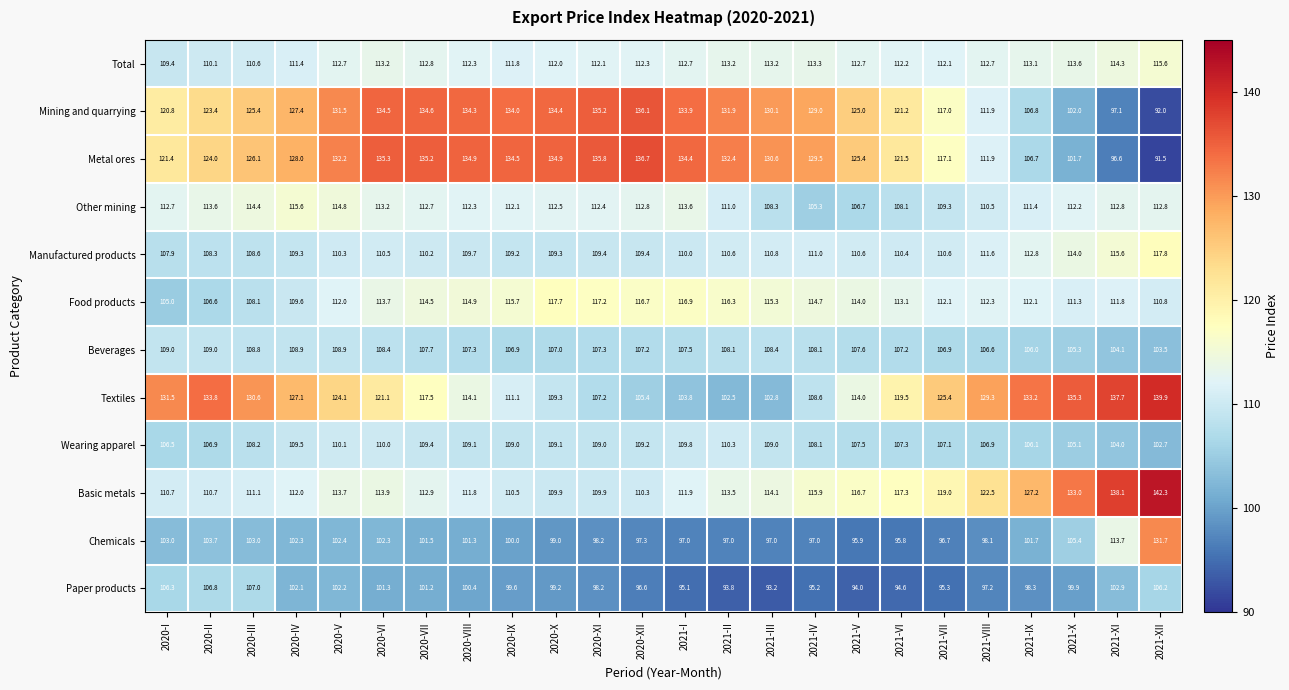

True or false: Beverages has a value of 151.5 at 2020-XI.

False